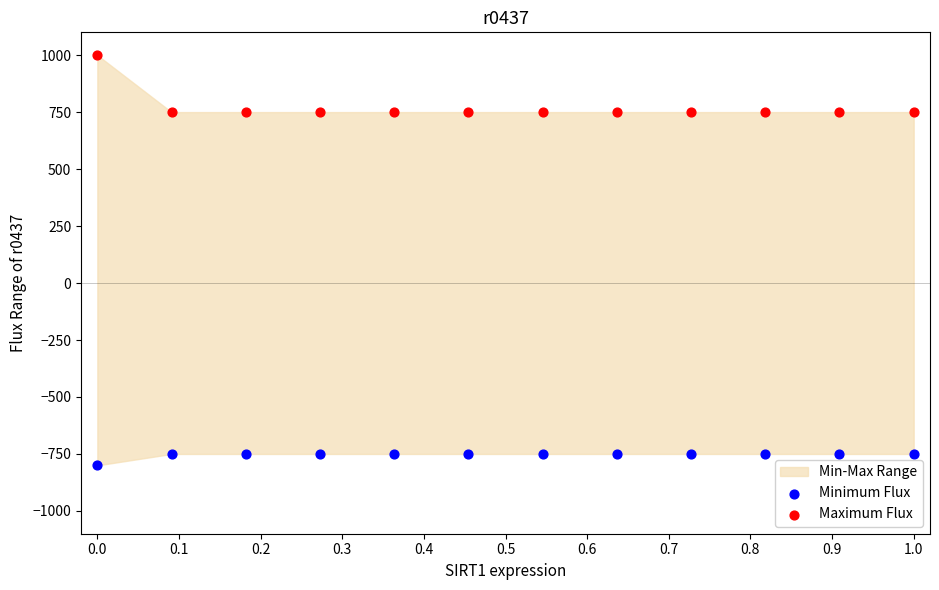

Which series has the widest spread of Y values?

Maximum Flux